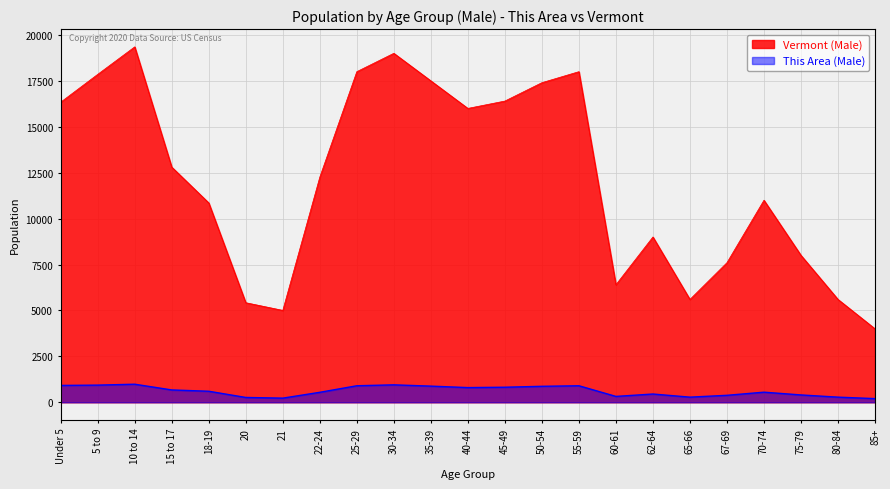

What is the spread (max minus min) of values at 10 to 14?

18367